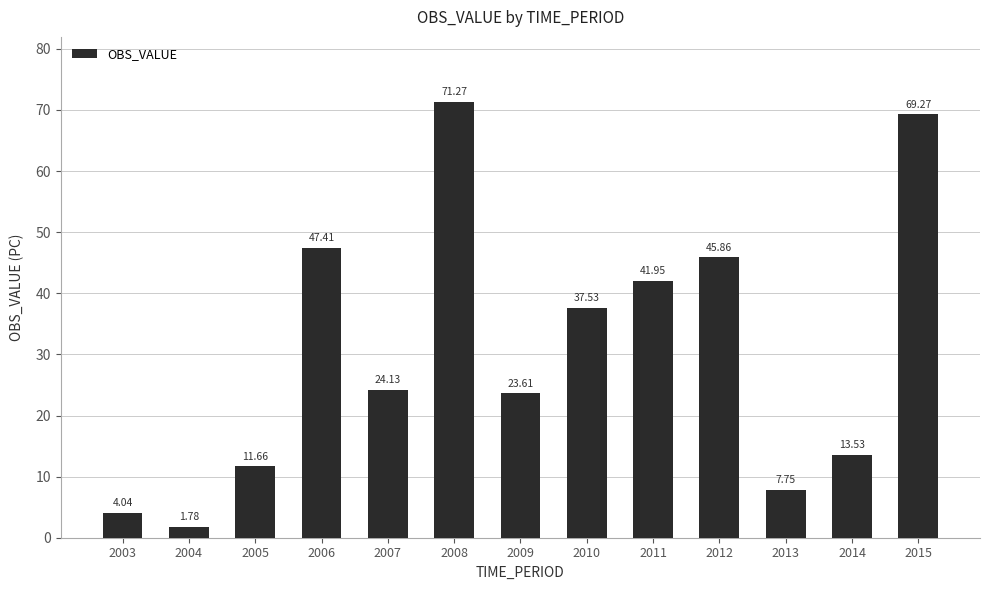

Between 2007 and 2012, which is larger?

2012